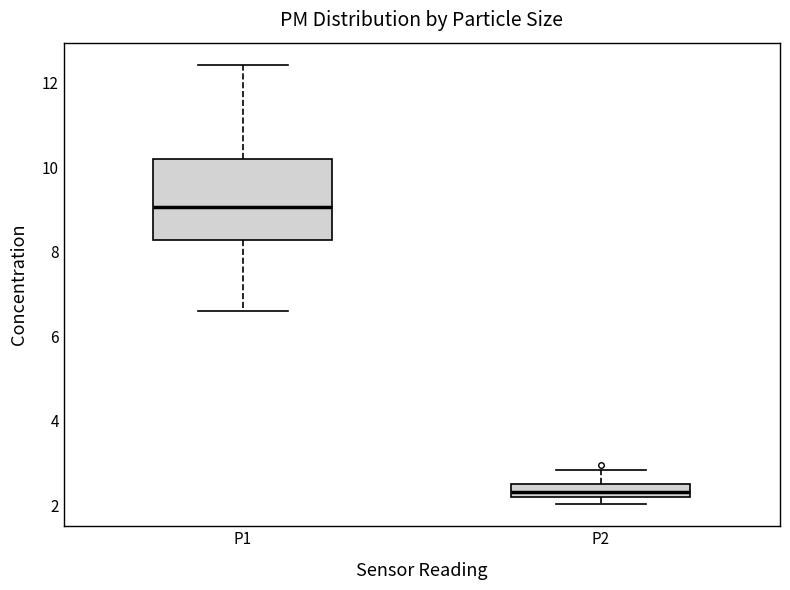

Which box's median line is the lowest?

P2